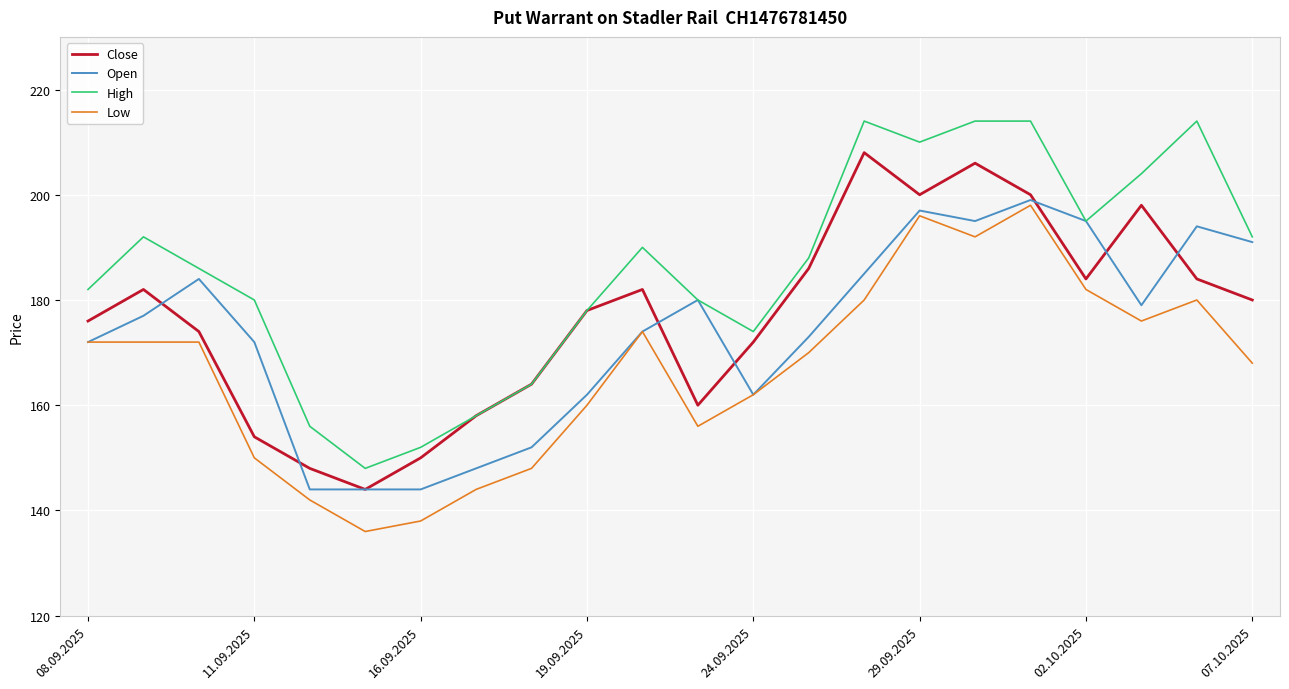

Which series has the largest total across all categories?

High